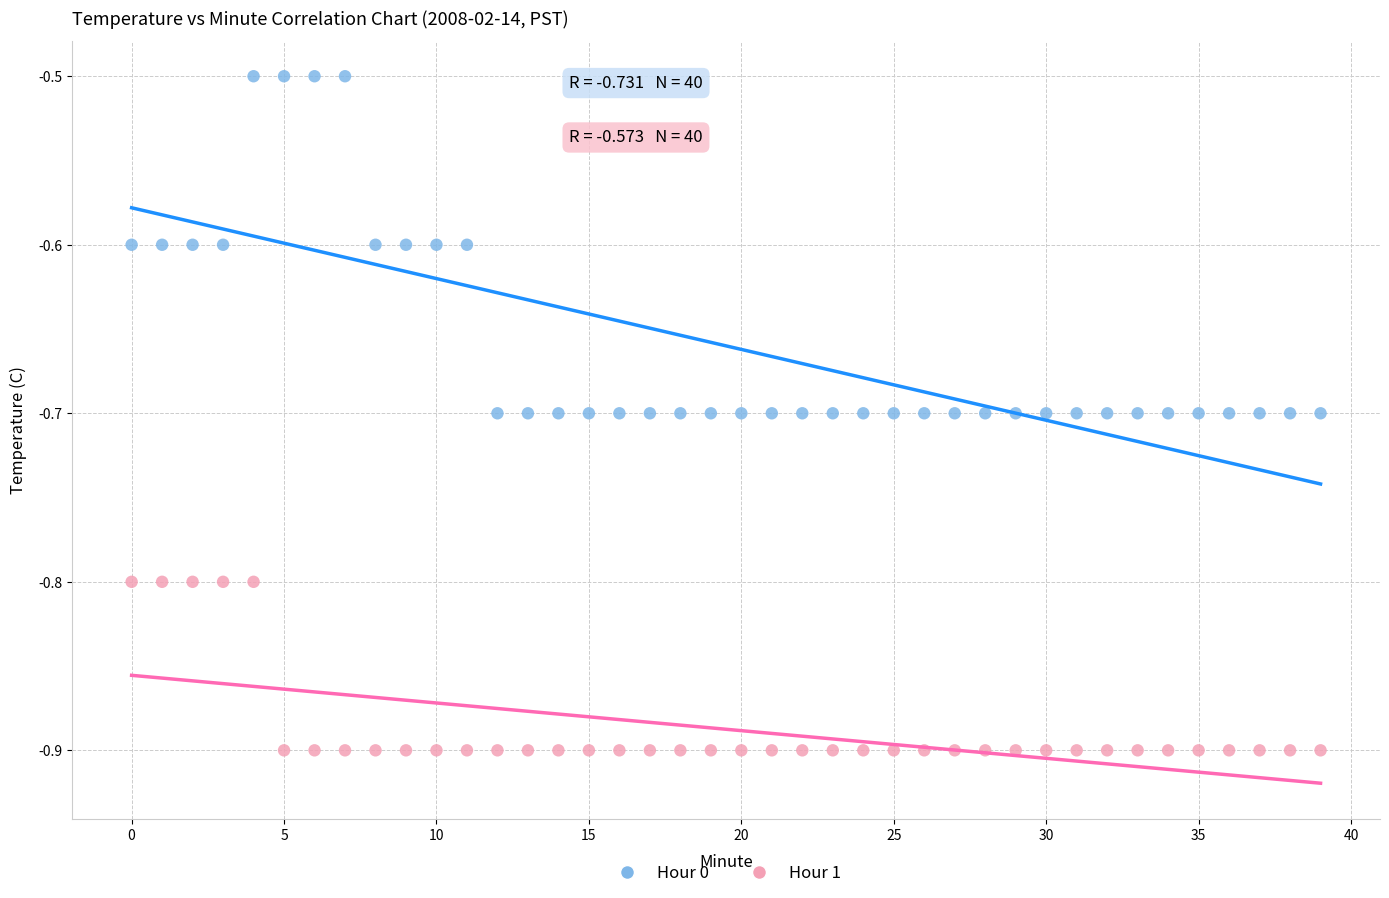

Which series has the widest spread of Y values?

Hour 0